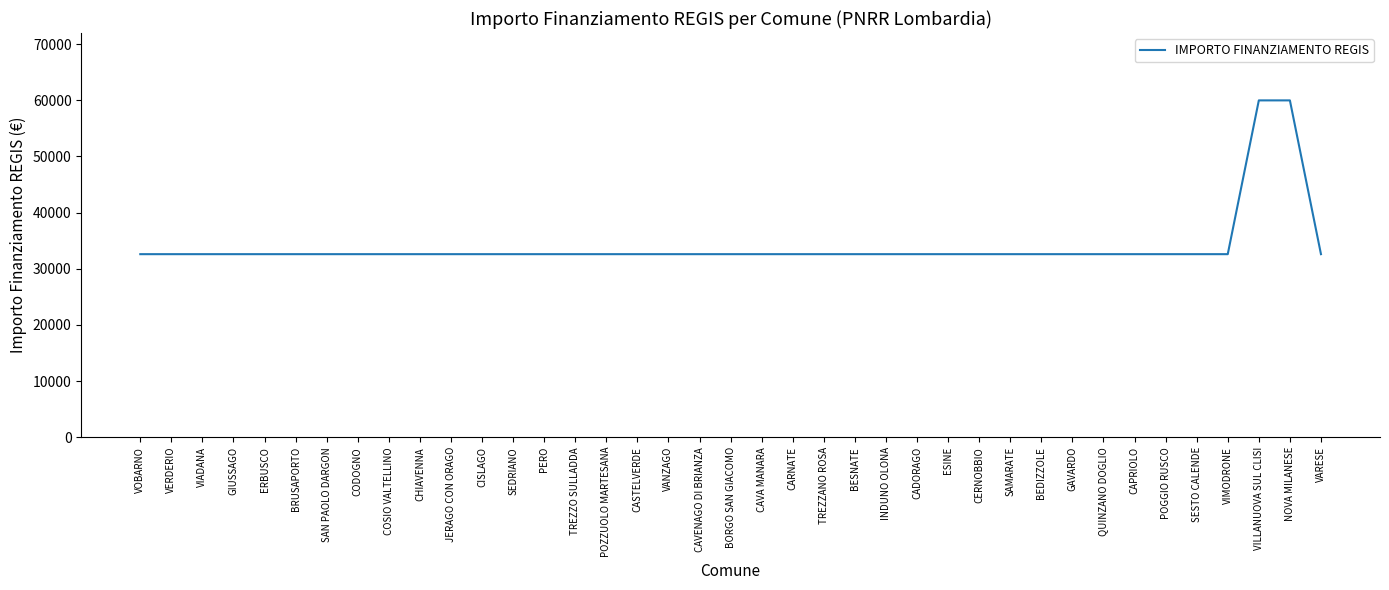

The chart shows a value of 14135 at GAVARDO. True or false?

False